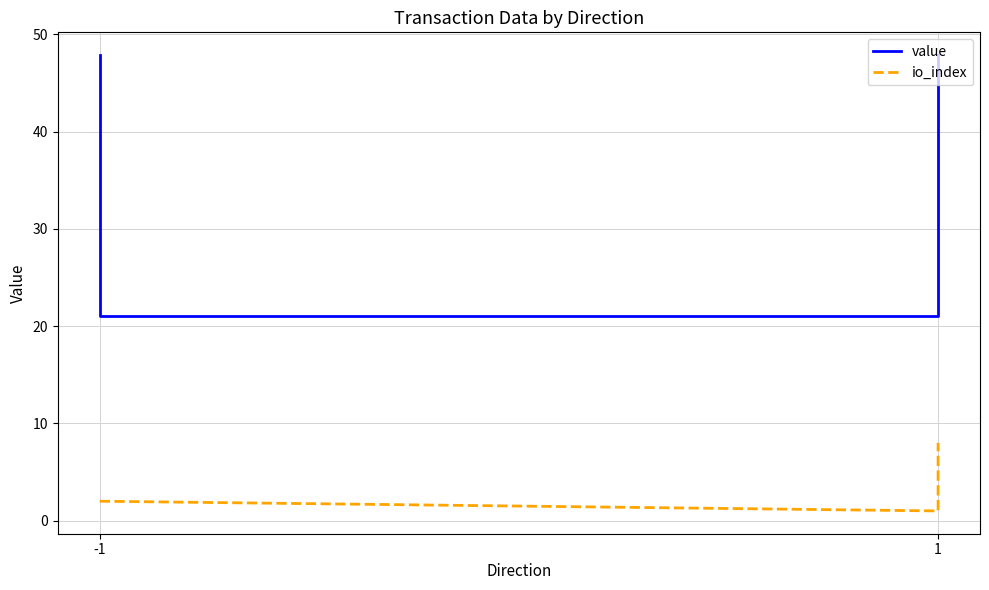

What is the lowest value of the io_index series?

1.0